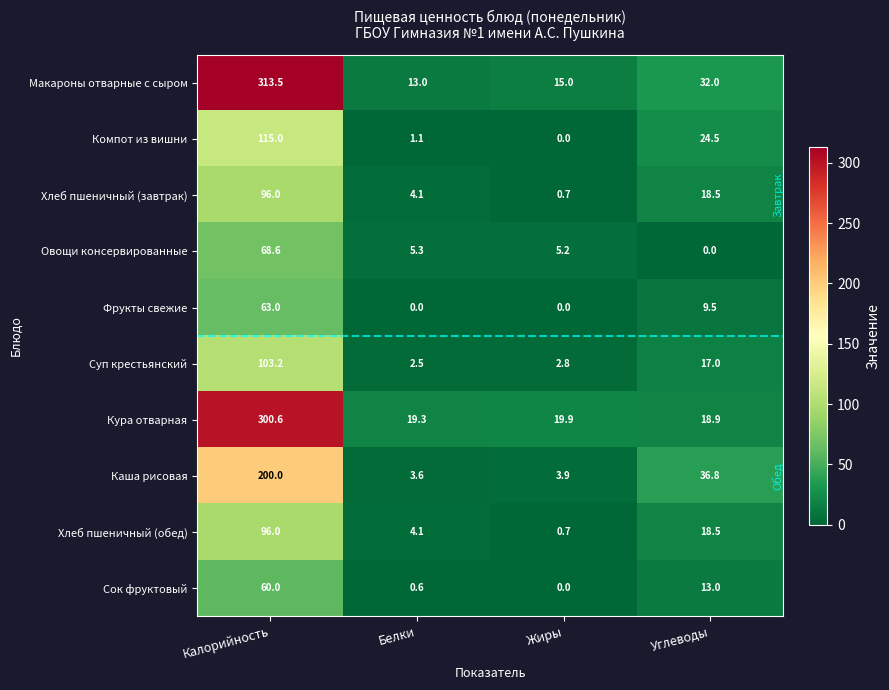

How many series are shown in this chart?

10